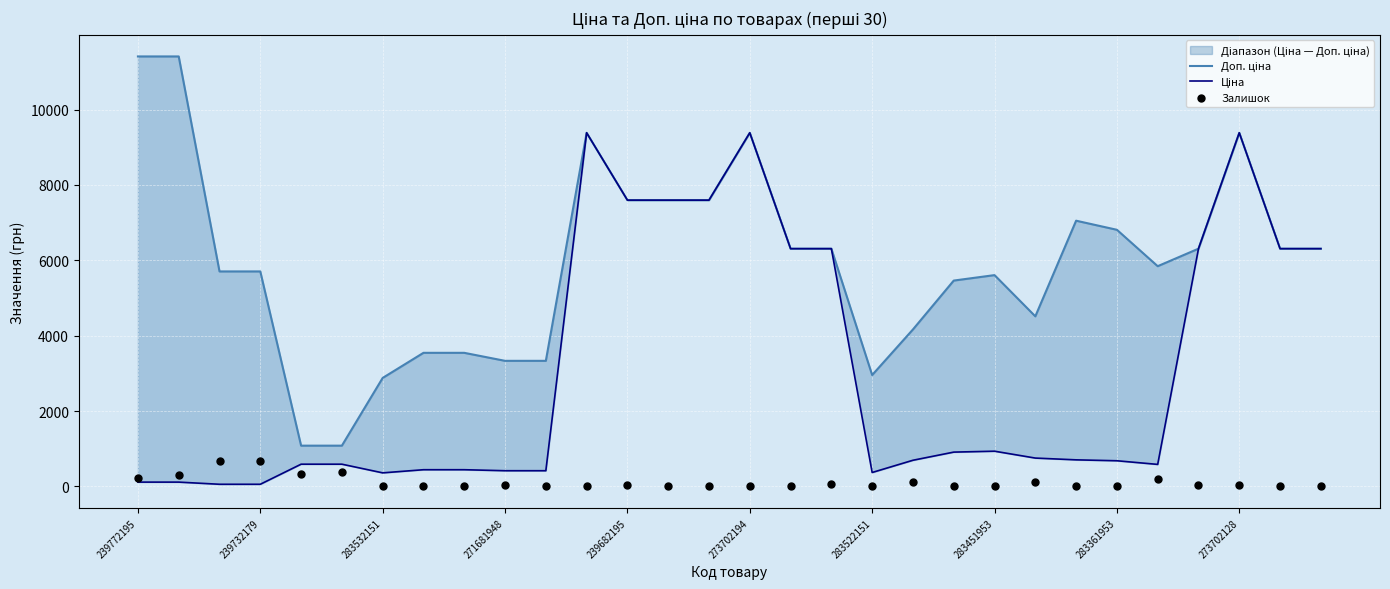

Which series has the largest Y range (max minus min)?

Доп. ціна